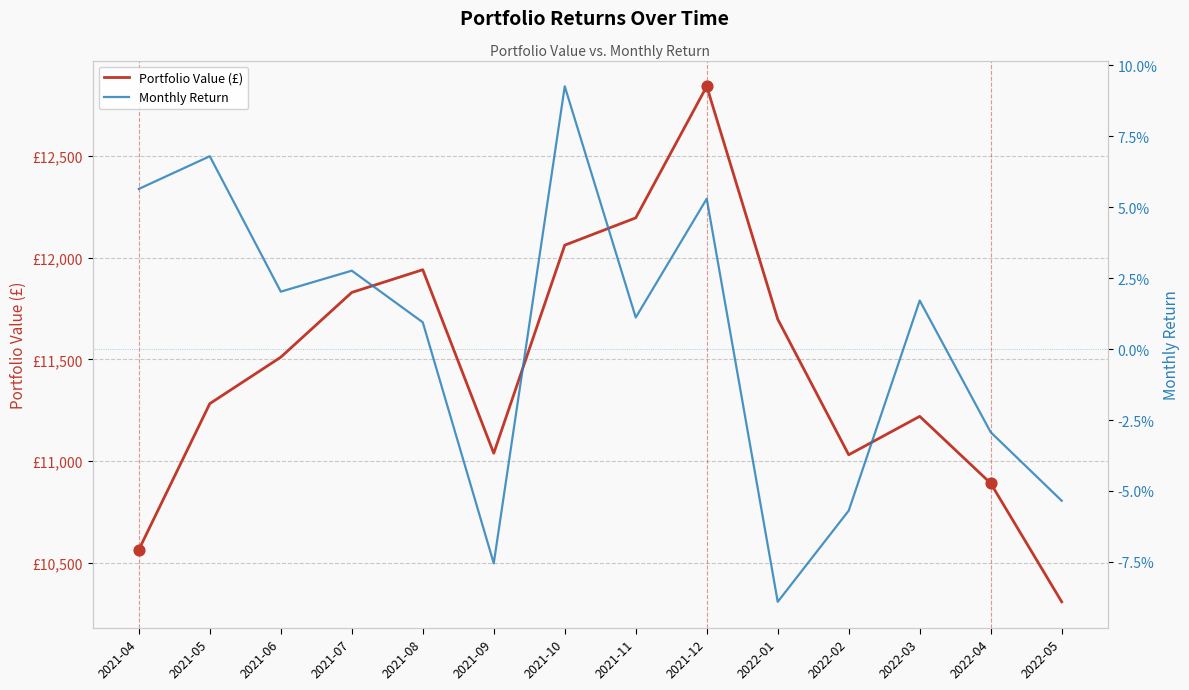

What is the total value across all series at 2021-06?

11510.5